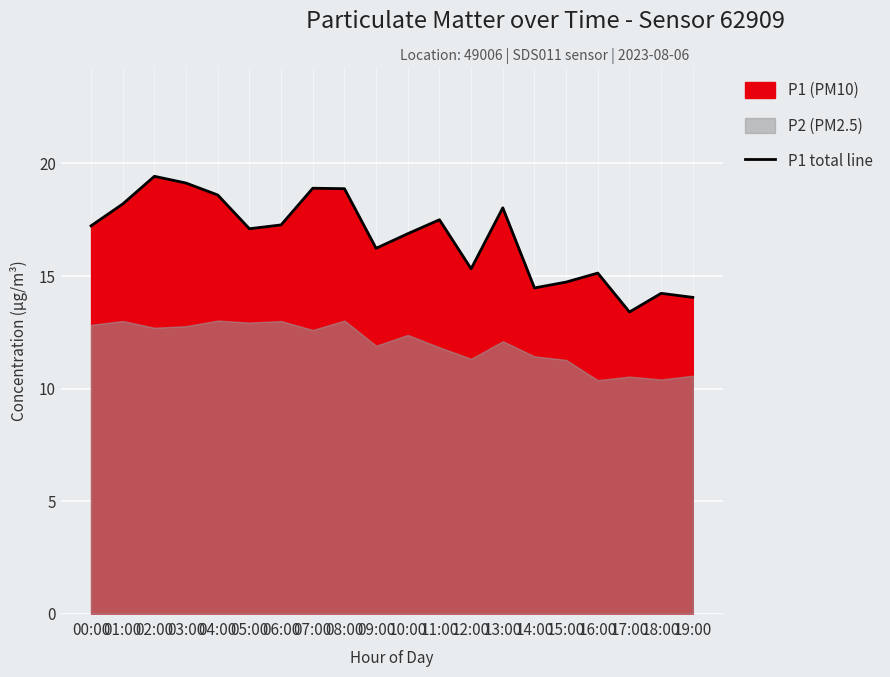

List the labels in order of value, largest first.

02:00, 03:00, 07:00, 08:00, 04:00, 01:00, 13:00, 11:00, 06:00, 00:00, 05:00, 10:00, 09:00, 12:00, 16:00, 15:00, 14:00, 18:00, 19:00, 17:00